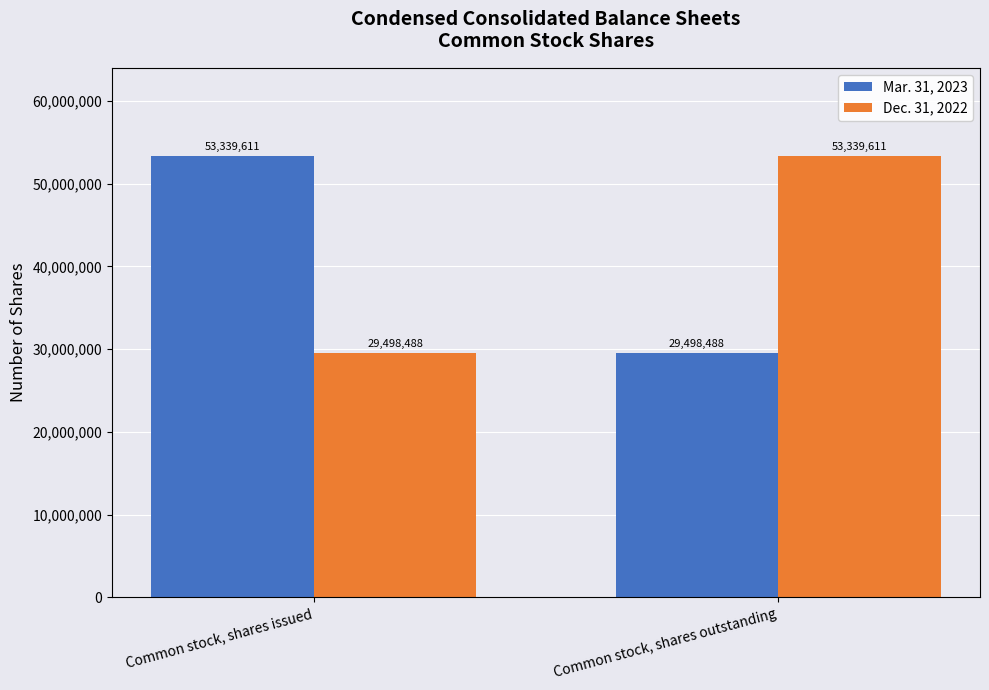

At how many categories does at least one series exceed 41885488?

2